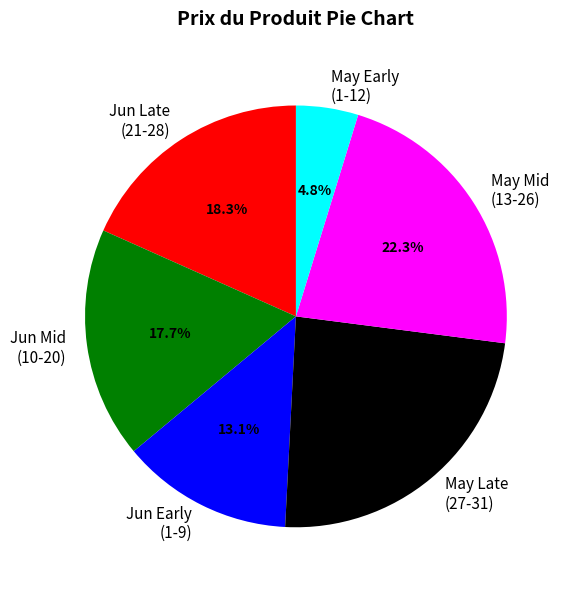

Between Jun Early (1-9) and May Mid (13-26), which is larger?

May Mid (13-26)